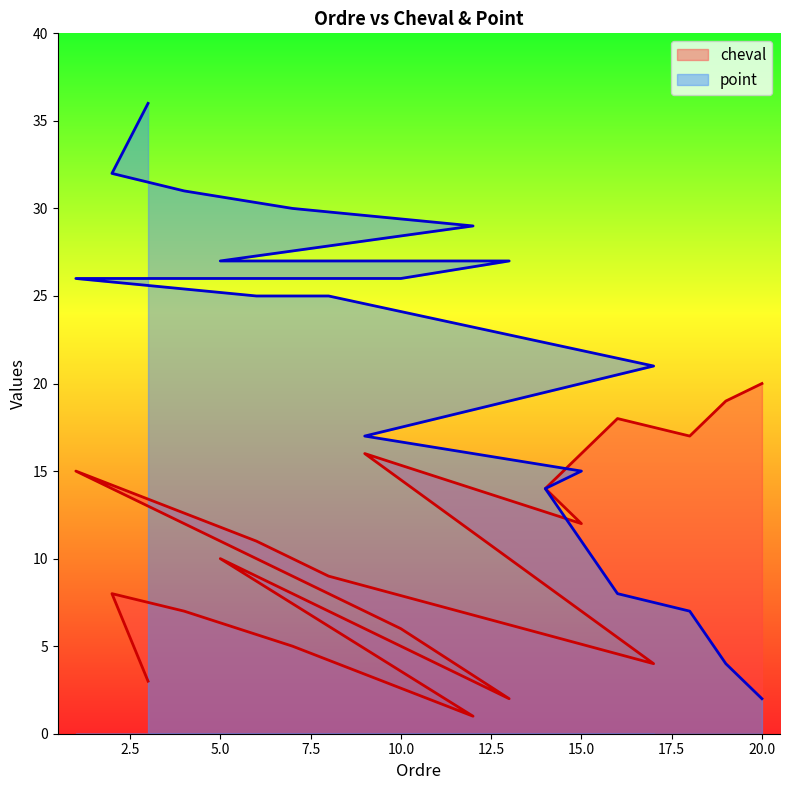

What are all the series names shown in the legend?

cheval, point